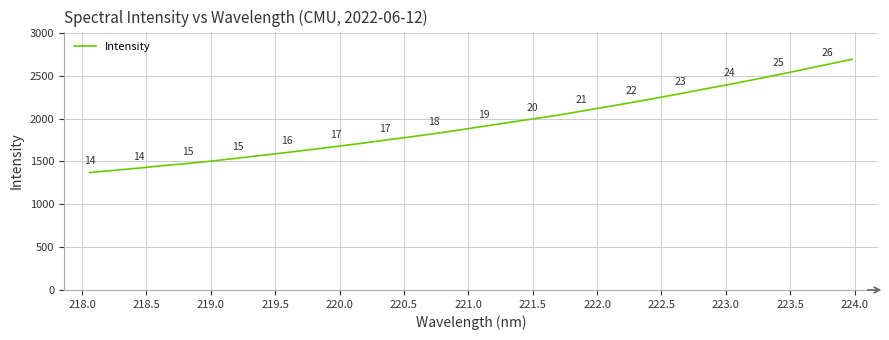

How many values are below 1910?

16